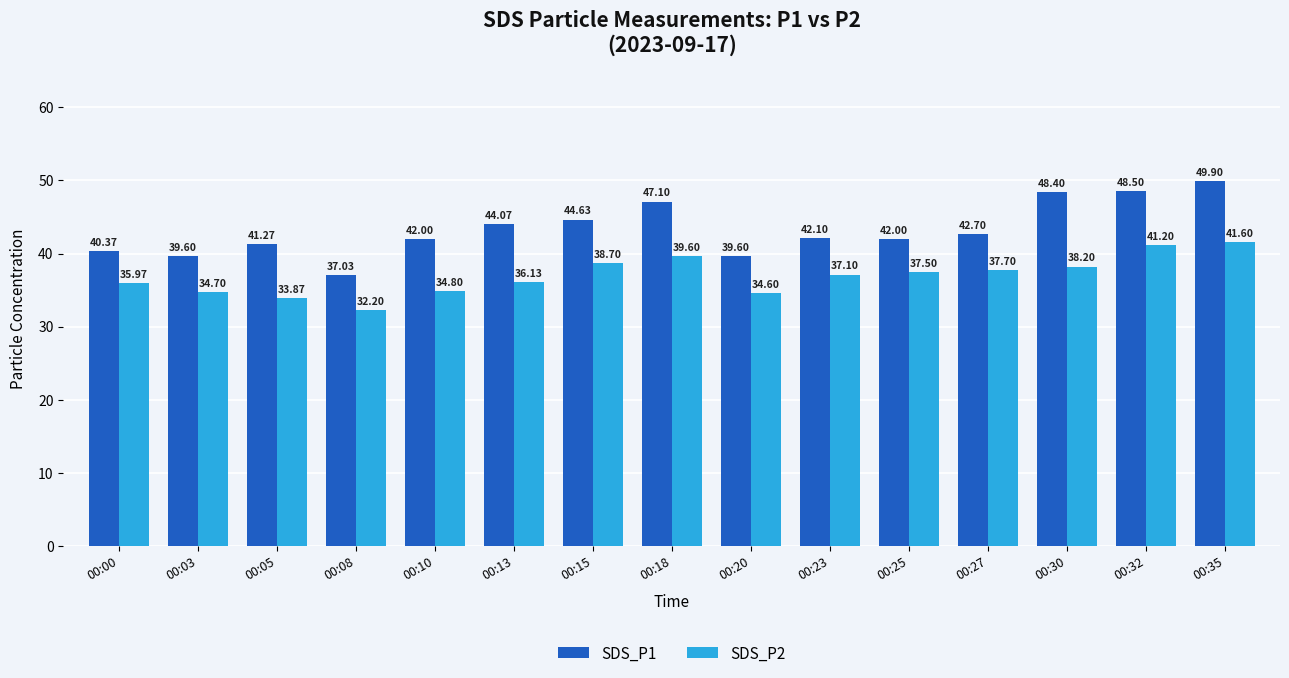

Reading right to left, transcribe all the data shown in this chart.

SDS_P1: 00:35=49.9	00:32=48.5	00:30=48.4	00:27=42.7	00:25=42.0	00:23=42.1	00:20=39.6	00:18=47.1	00:15=44.6	00:13=44.1	00:10=42.0	00:08=37.0	00:05=41.3	00:03=39.6	00:00=40.4
SDS_P2: 00:35=41.6	00:32=41.2	00:30=38.2	00:27=37.7	00:25=37.5	00:23=37.1	00:20=34.6	00:18=39.6	00:15=38.7	00:13=36.1	00:10=34.8	00:08=32.2	00:05=33.9	00:03=34.7	00:00=36.0